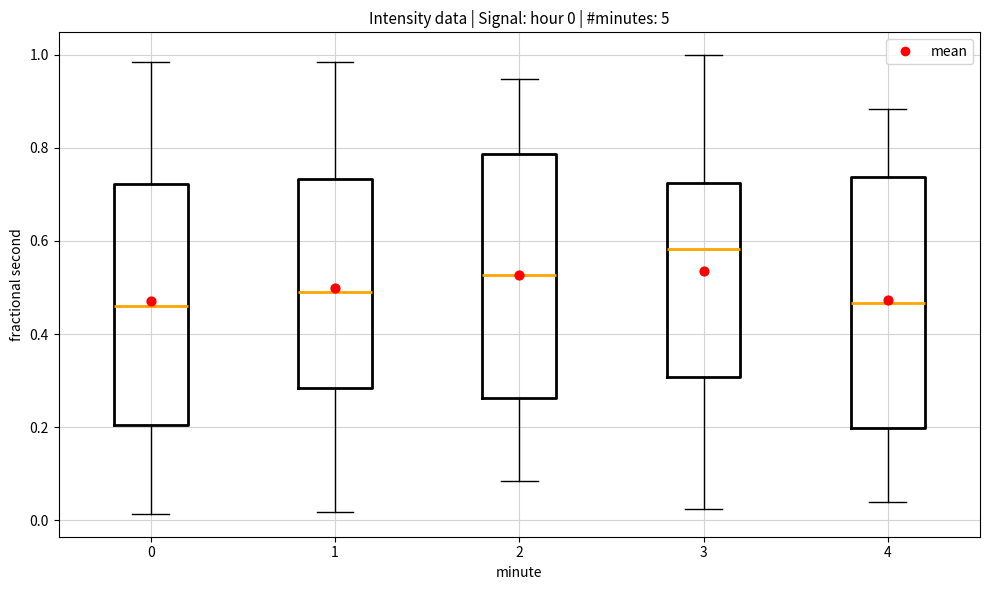

Which box's median line is the highest?

3